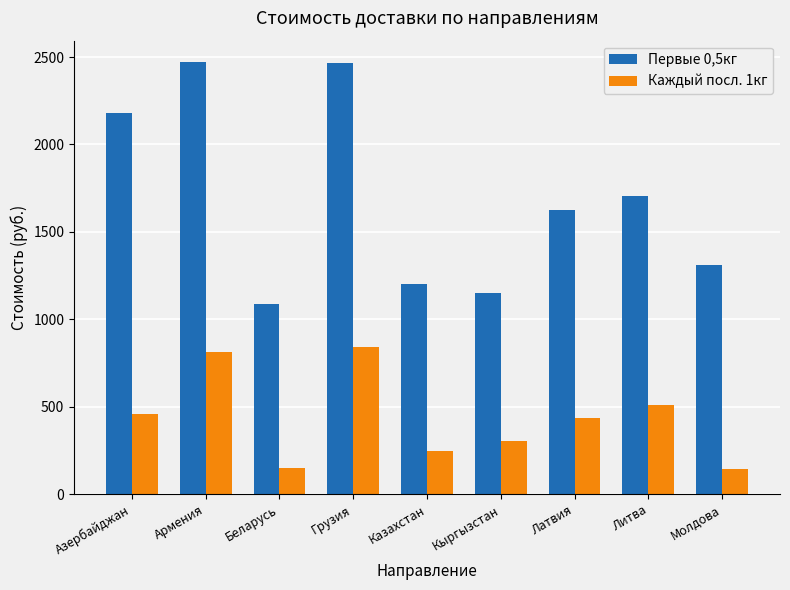

At how many categories does at least one series exceed 408?

9